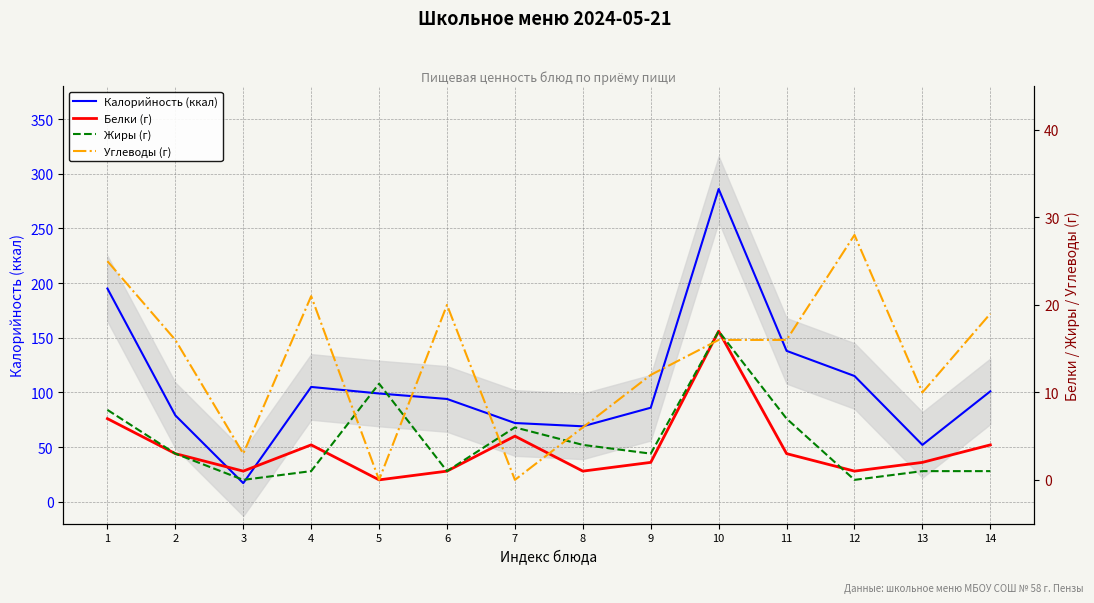

What is the spread (max minus min) of values at 9?

84